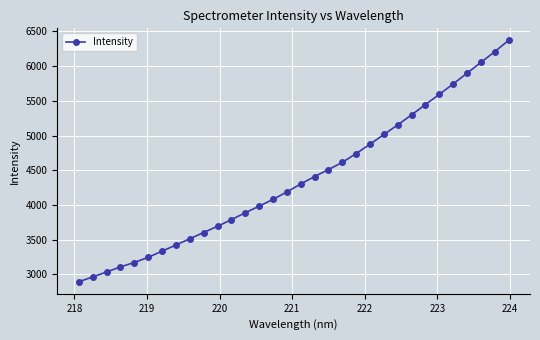

What is the greatest value displayed?

6369.5